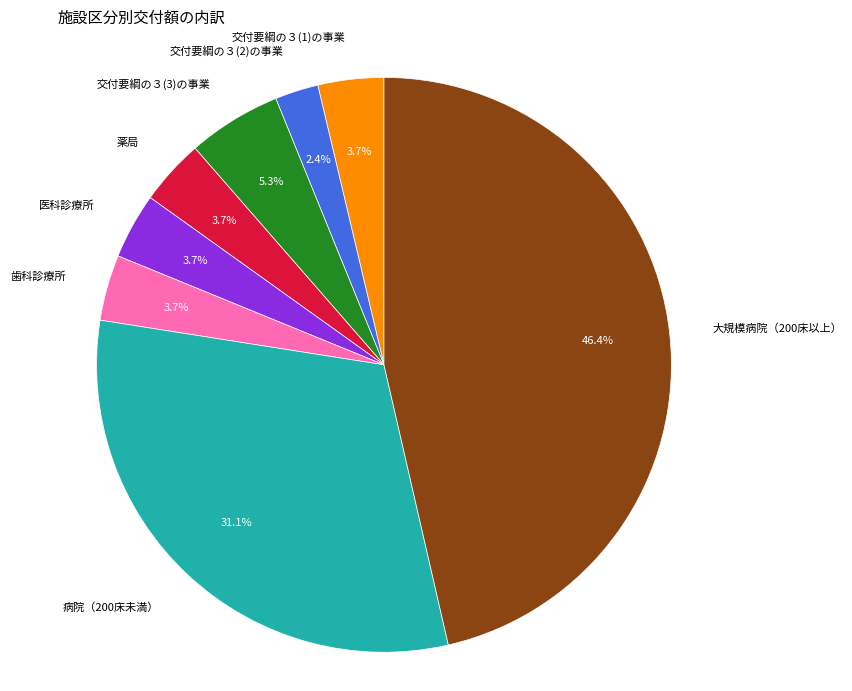

How many slices are in this pie chart?

8